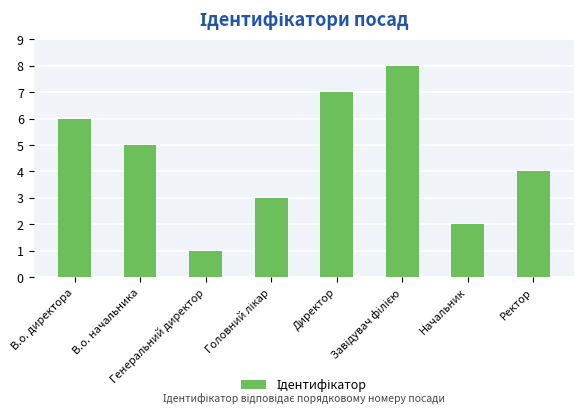

Where does the data first go above 5?

В.о. директора